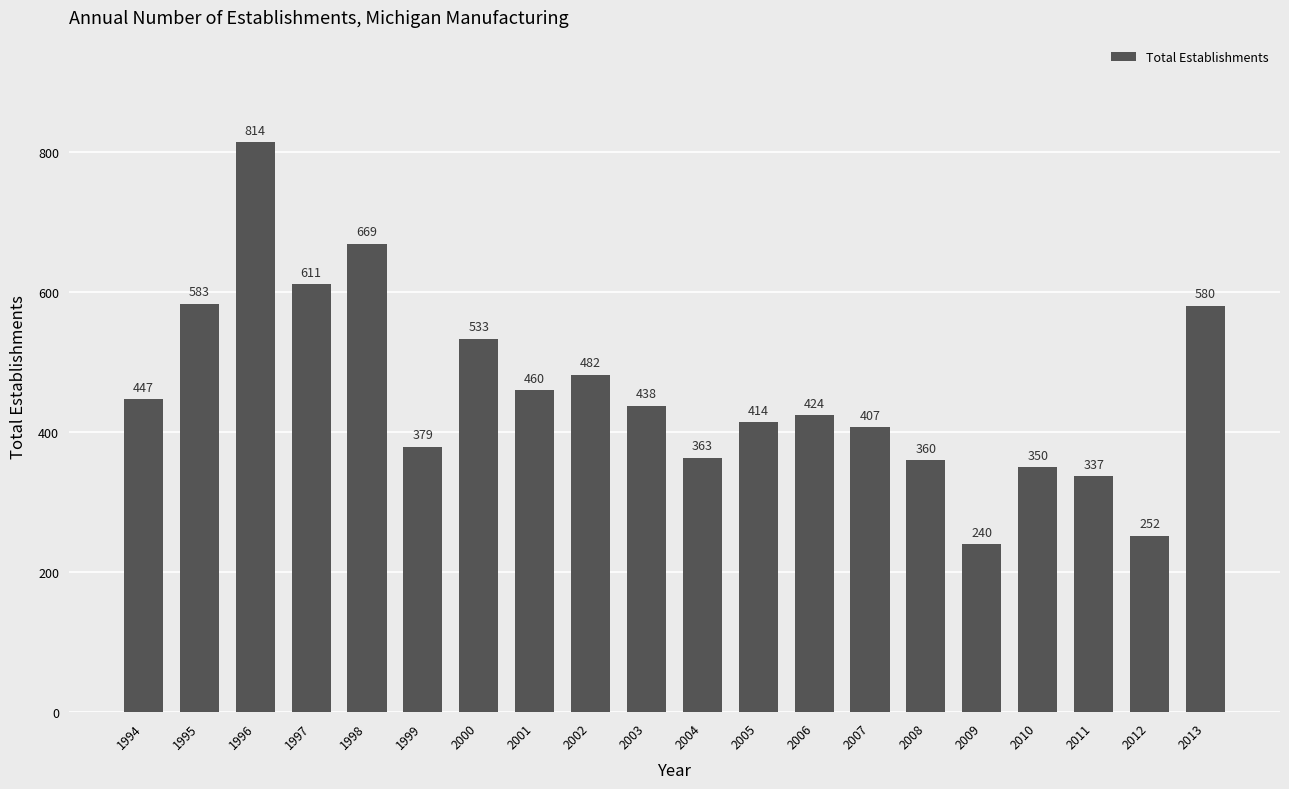

Which has a higher value, 1999 or 2007?

2007